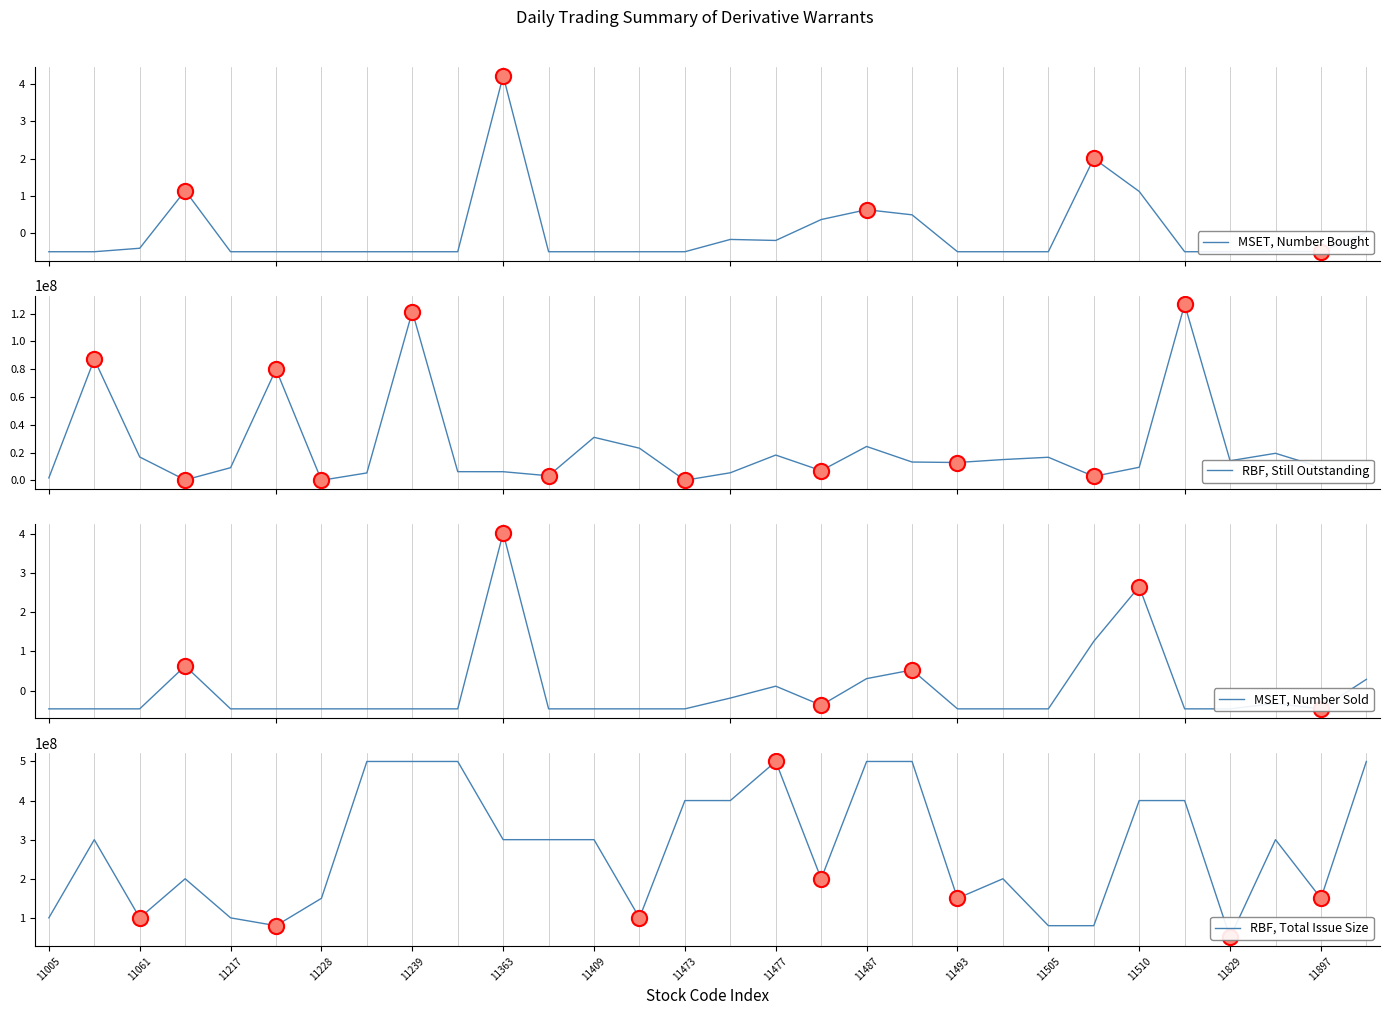

Which series has the largest total across all categories?

RBF, Total Issue Size